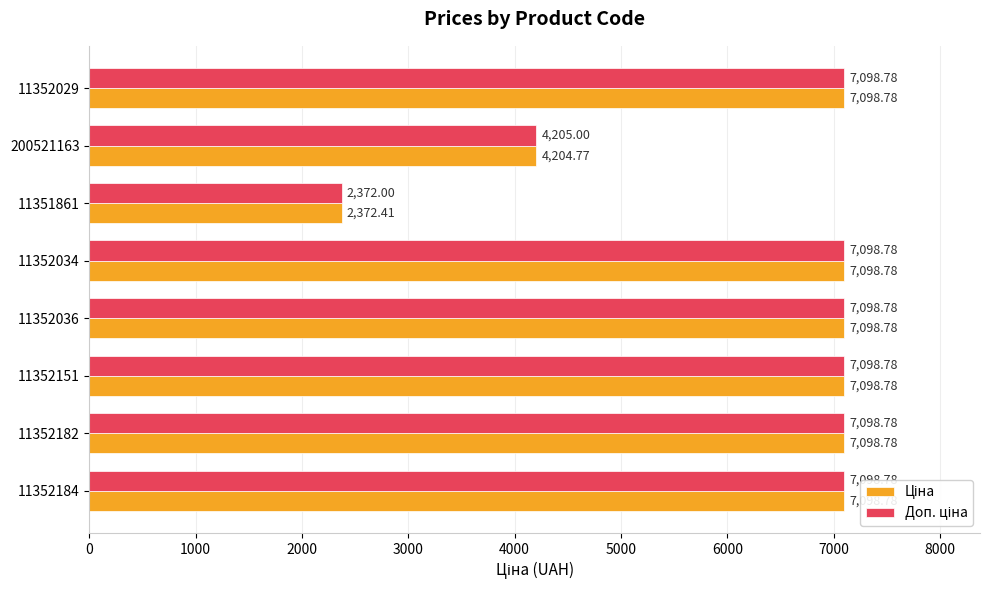

How many categories are shown in the chart?

8